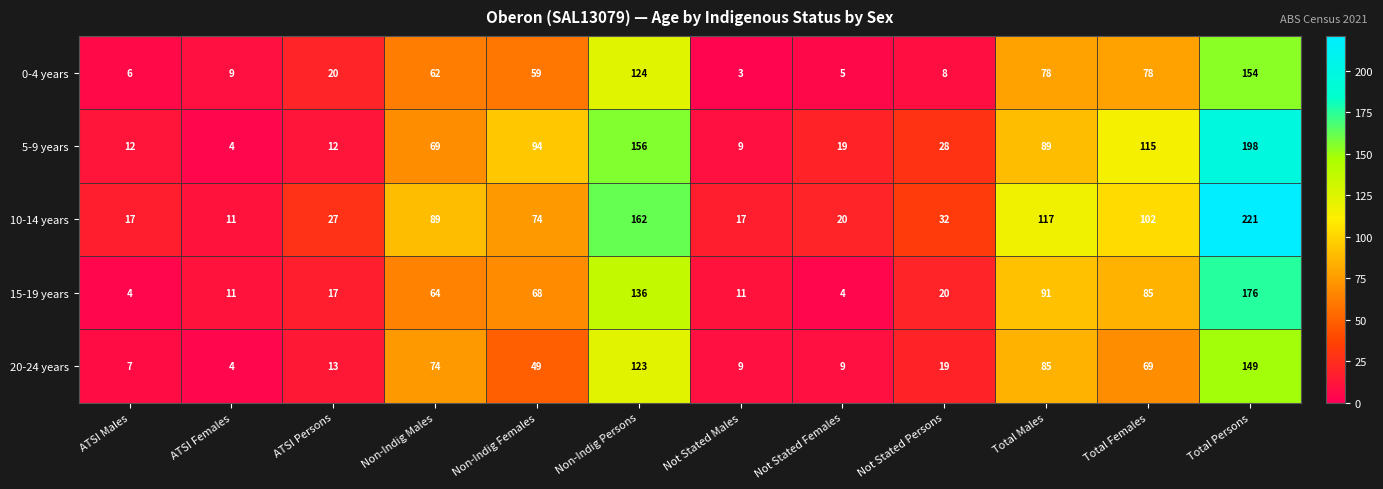

What is the difference between the 20-24 years values at ATSI Females and Non-Indig Females?

45